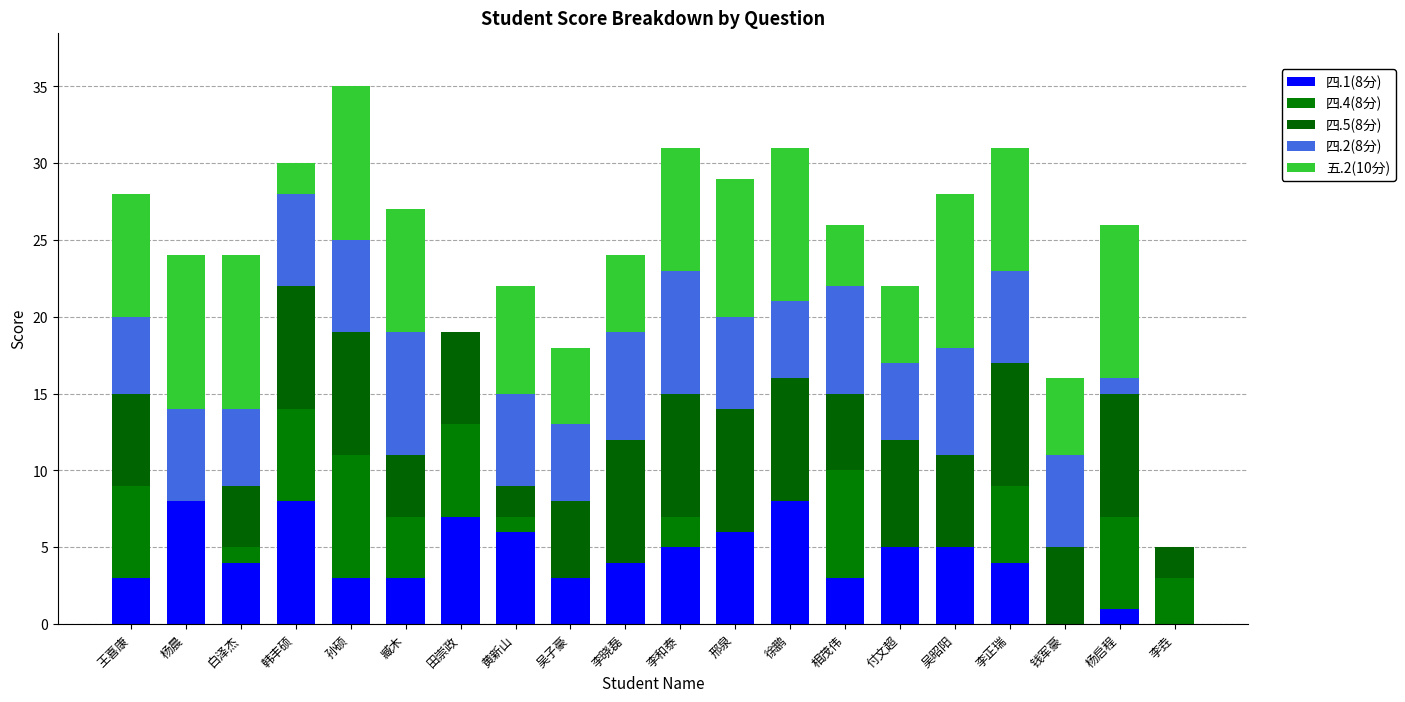

Is it true that 四.1(8分) equals 7 at 吴昭阳?

False